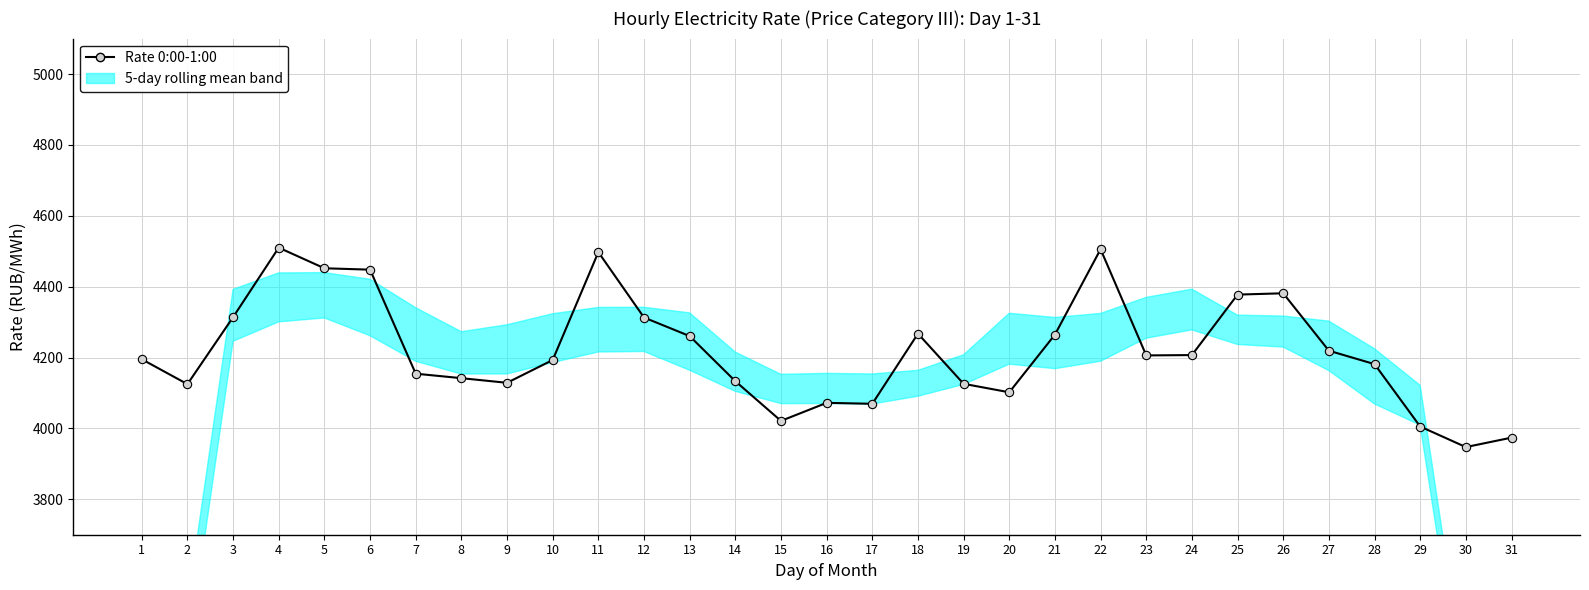

Where does the data first go above 4195?

1